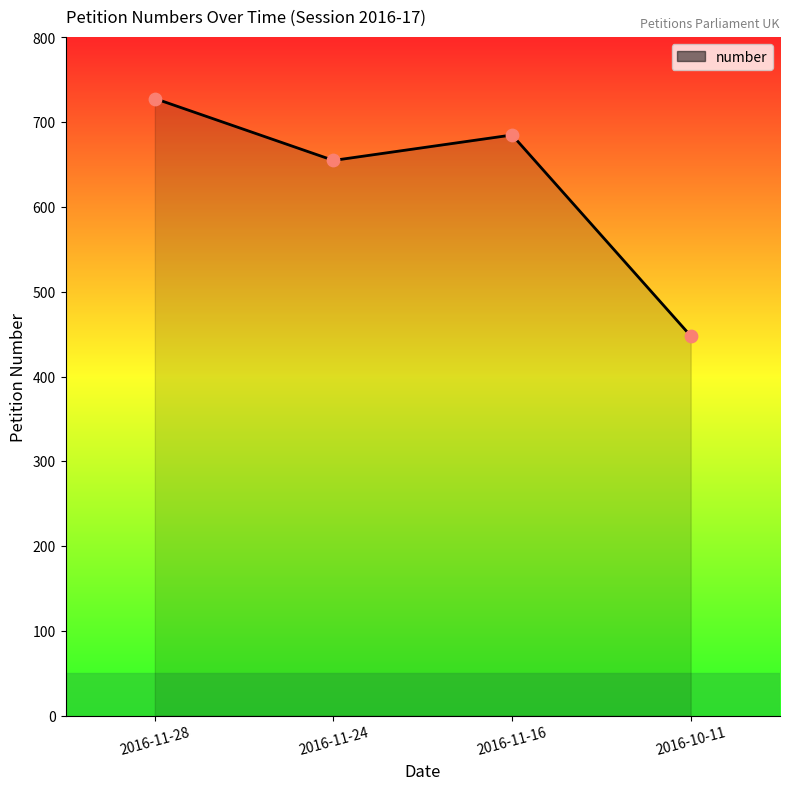

What is the ratio of the value at 2016-10-11 to the value at 2016-11-16?

0.7